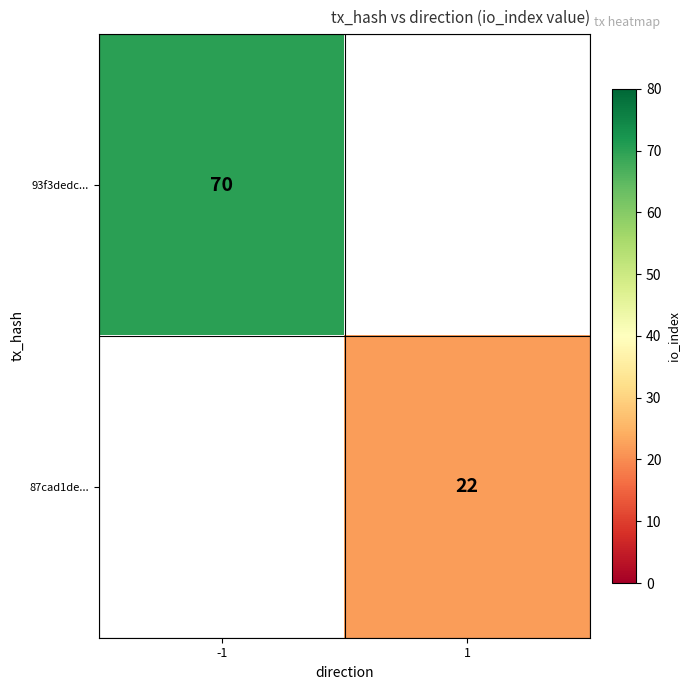

The value of 87cad1de... at 1 is 22. True or false?

True